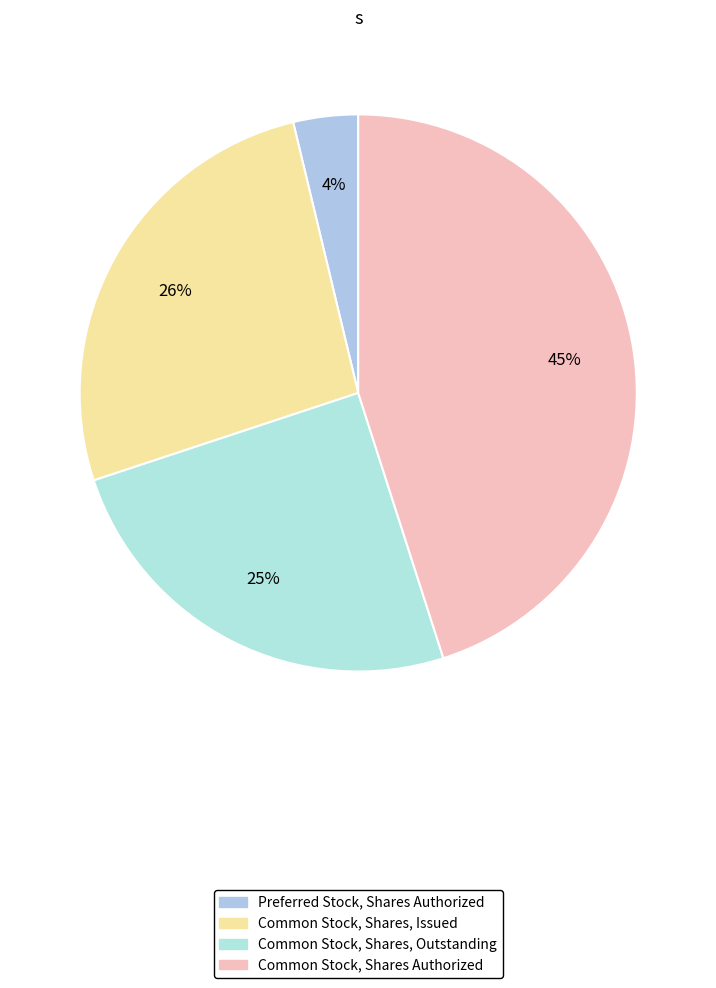

Is there any slice that represents more than half of the pie?

No